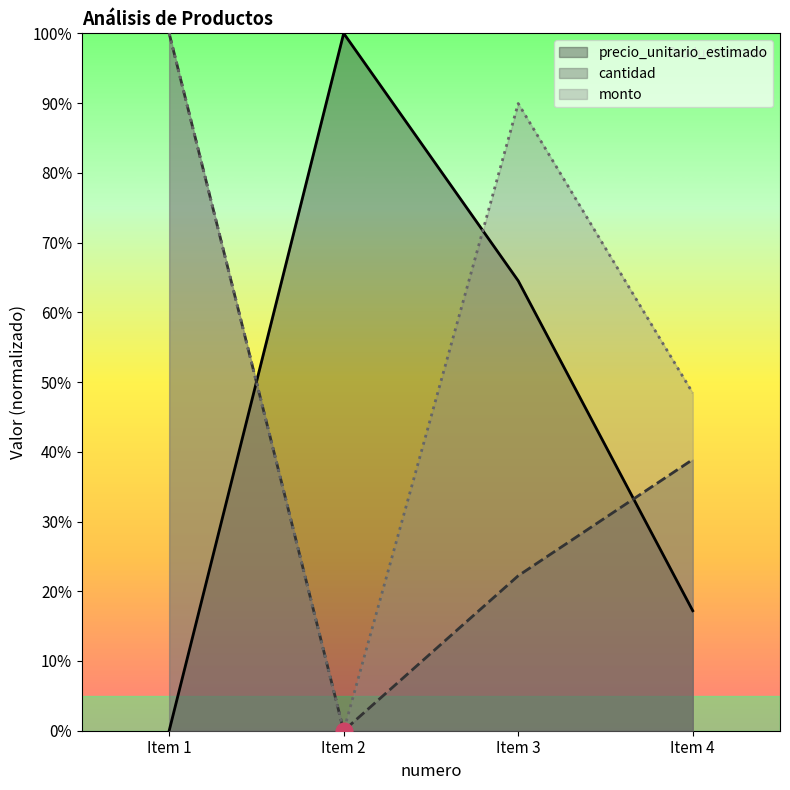

What are all the series names shown in the legend?

precio_unitario_estimado, cantidad, monto